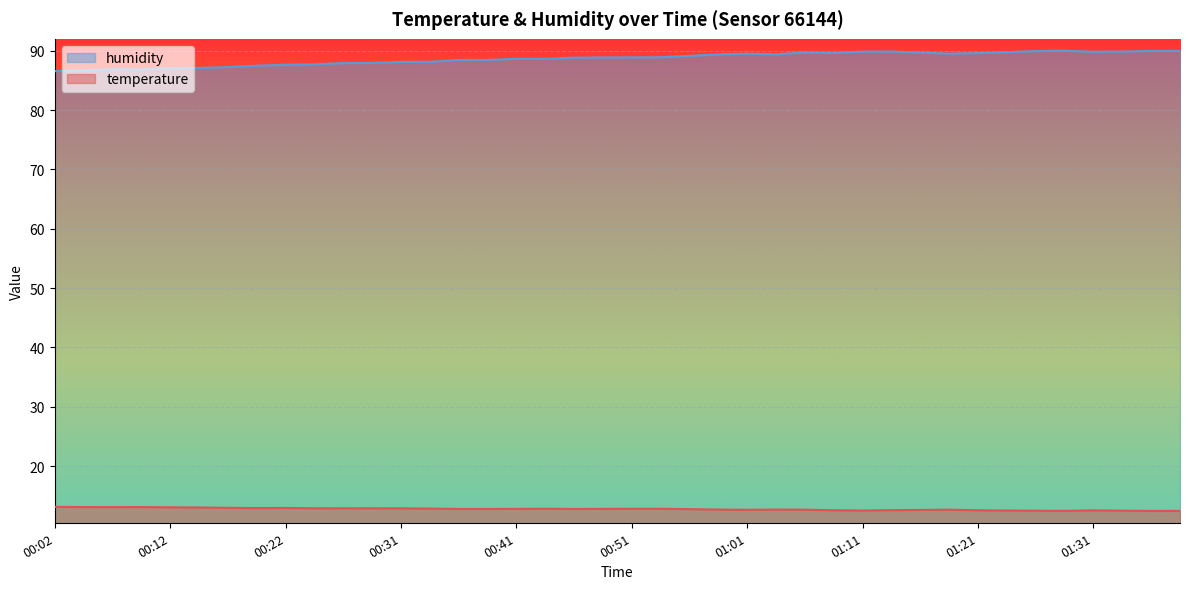

Between 00:51 and 00:36, which is larger?

00:51